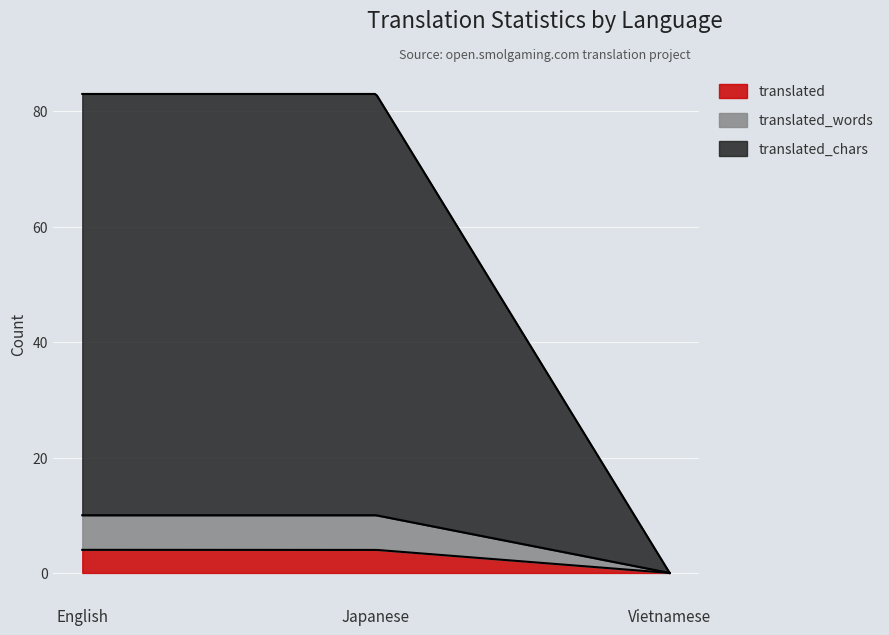

At which category is the sum across all series the highest?

English